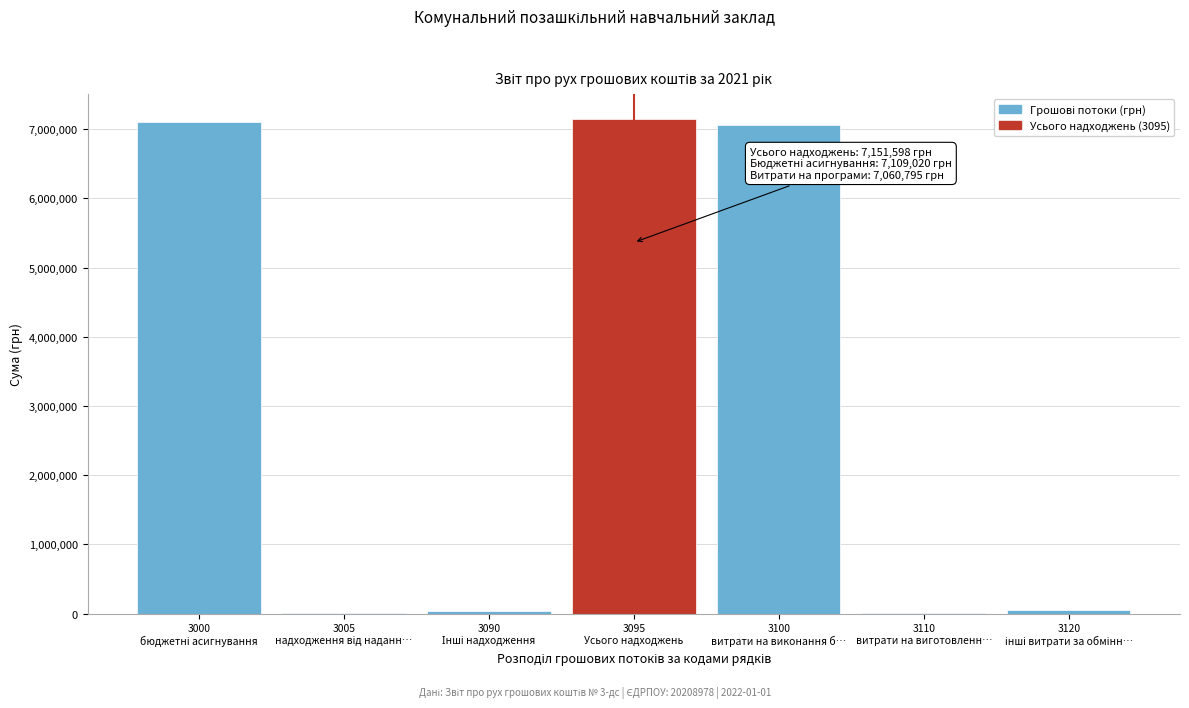

What is the greatest value displayed?

7151598